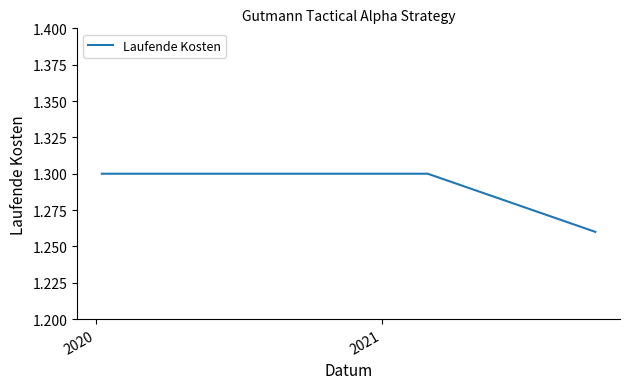

How many values are between 1 and 2?

3